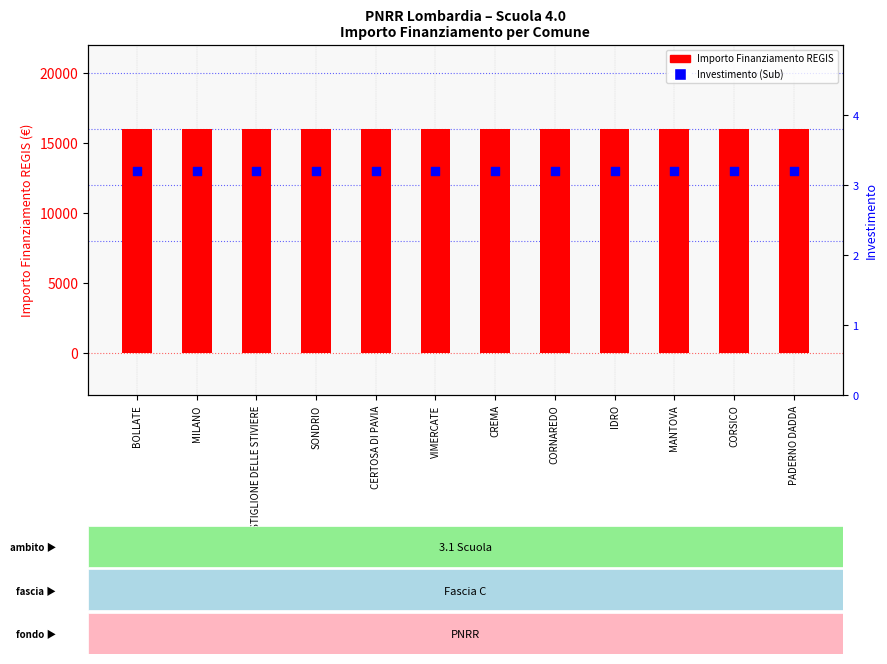

Which series reaches the maximum Y coordinate?

Importo Finanziamento REGIS